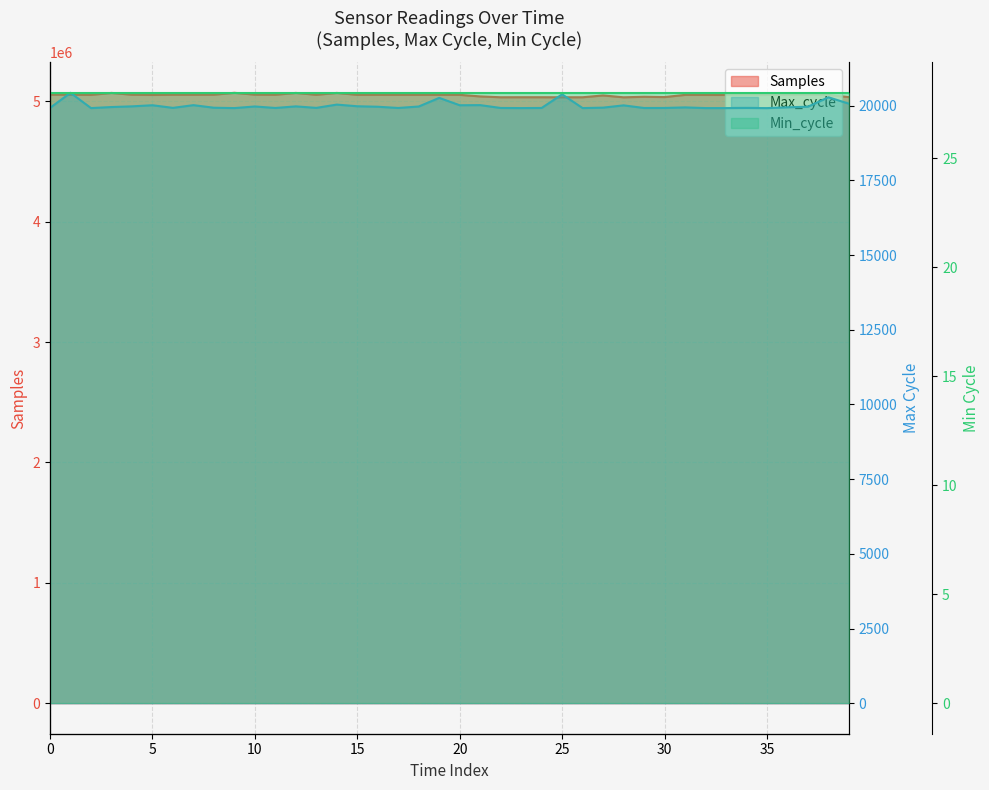

True or false: Samples and Min_cycle cross at least once.

False